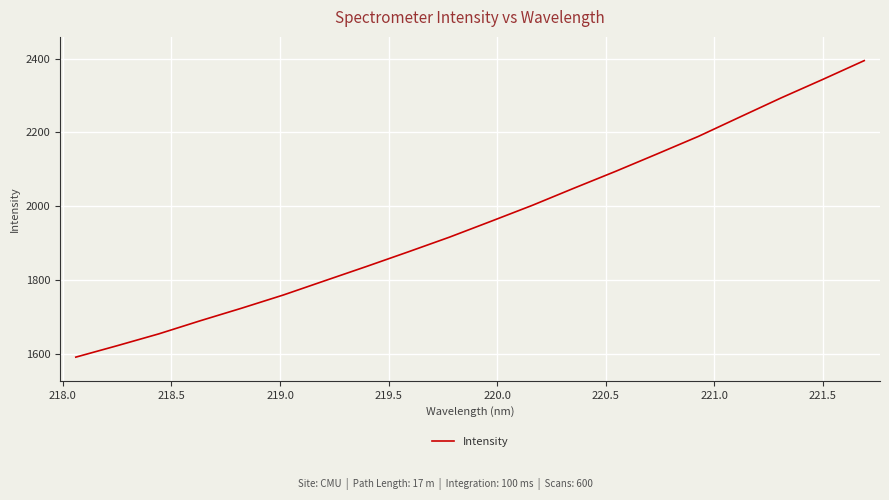

What is the maximum value shown in the chart?

2394.8